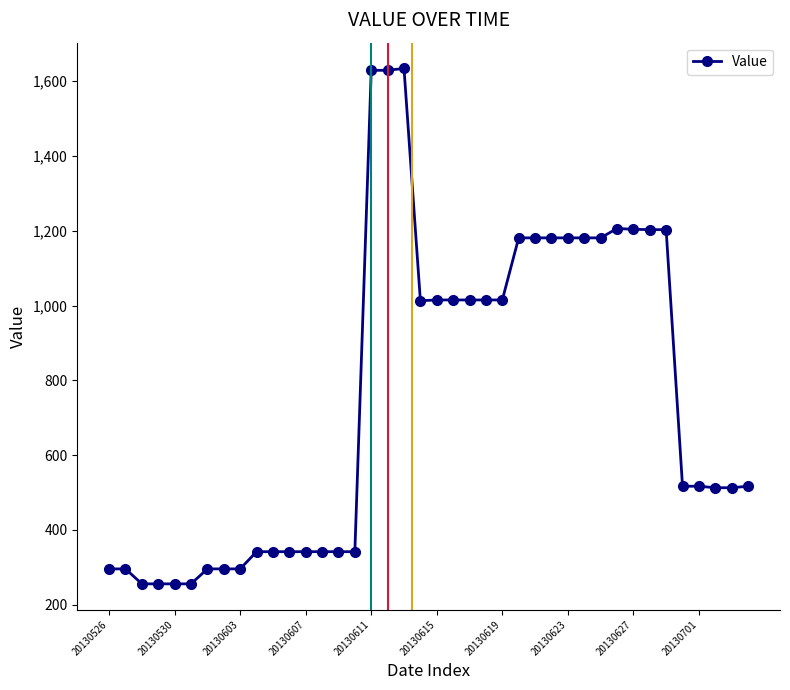

How many distinct data groups are displayed?

1